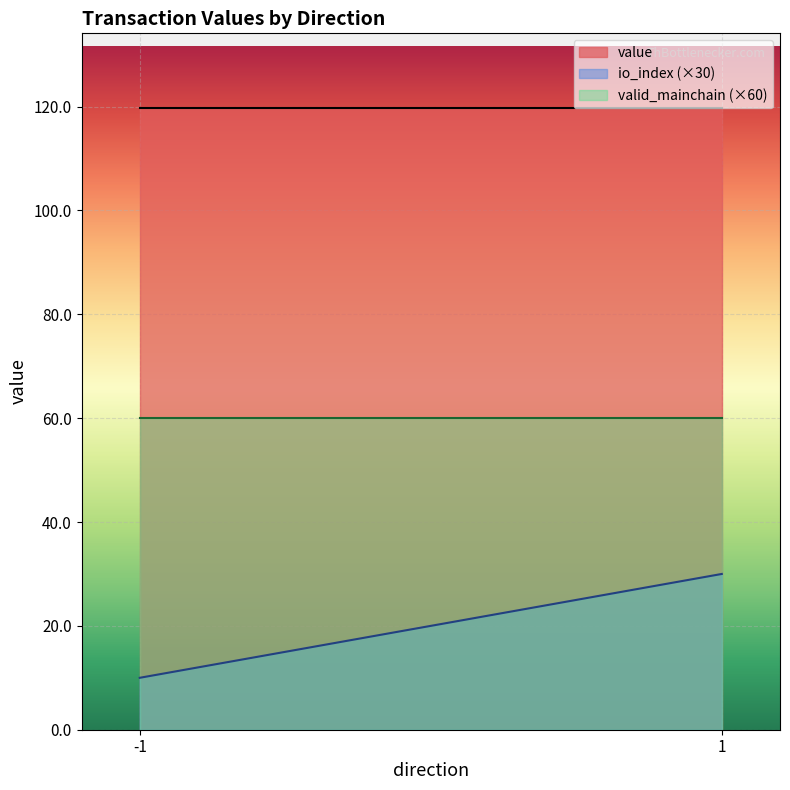

Which has a higher value, -1 or 1?

-1